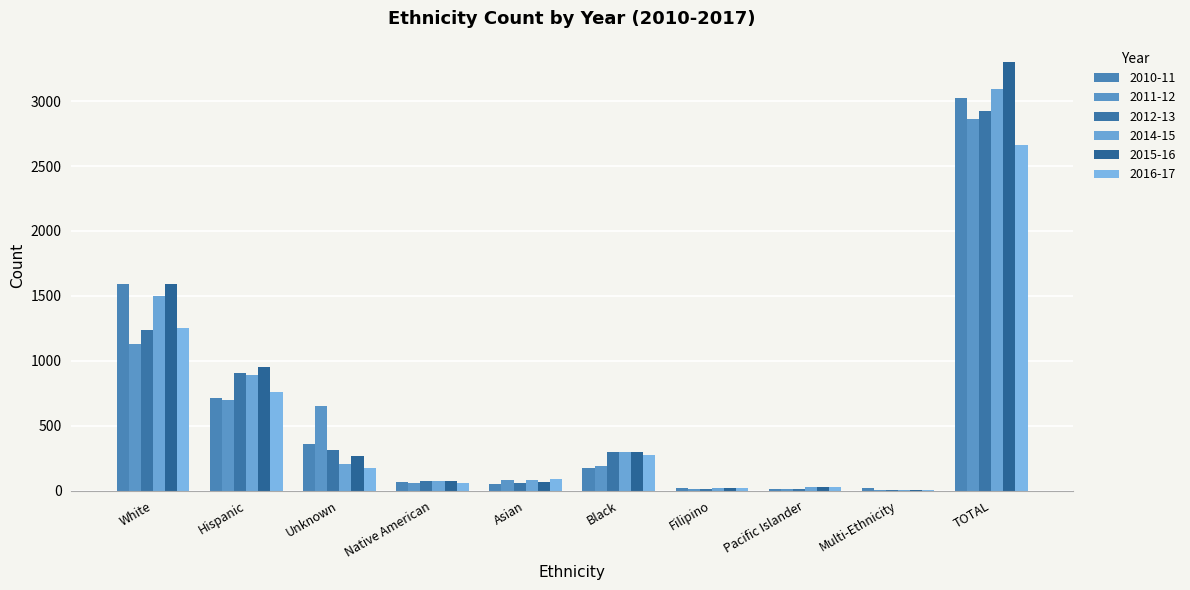

How many groups of bars are there?

10